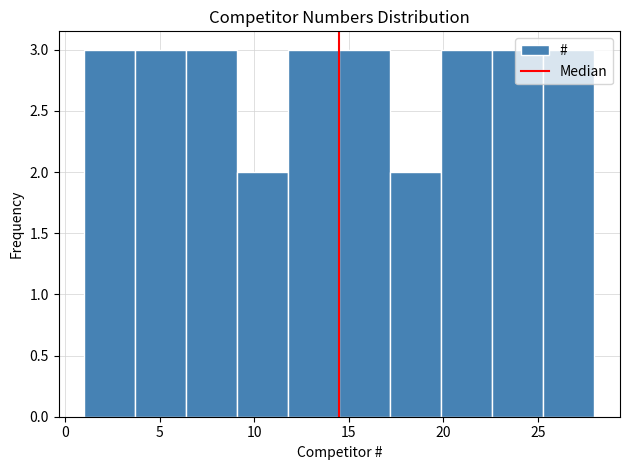

What is the height of the bar covering 25.3 to 28.0 on the x-axis? Neither the bar edges nor the heights are printed on the chart, so give them approximately, as read against the axes.

3